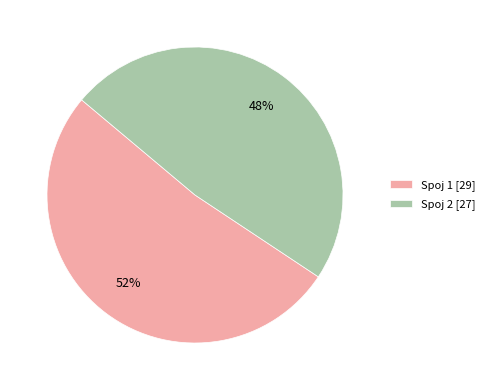

What percentage is the Spoj 1 [29] slice, to the nearest percent?

52%